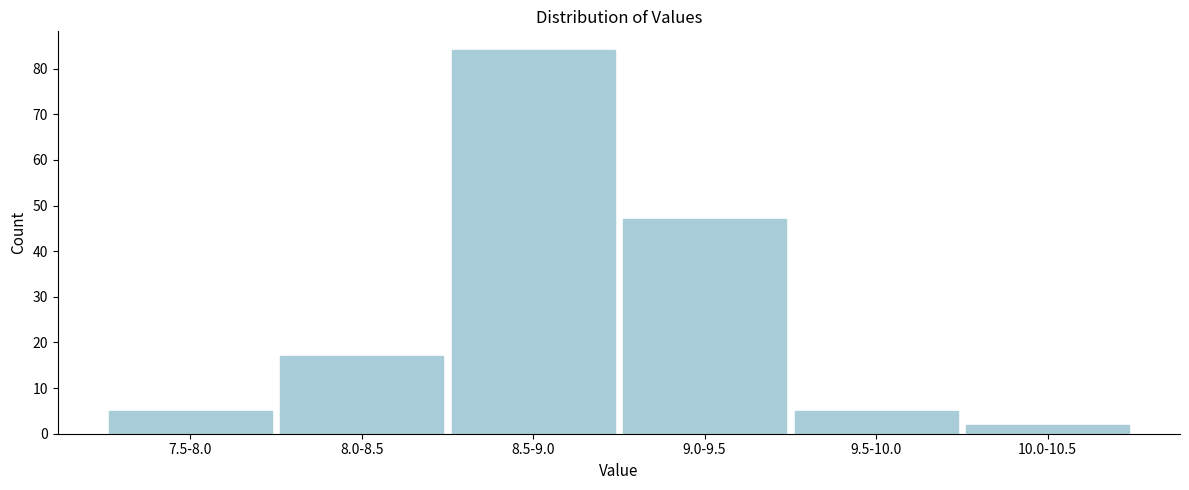

Reading left to right, what are all the values shown in this chart?

7.5-8.0=5	8.0-8.5=17	8.5-9.0=84	9.0-9.5=47	9.5-10.0=5	10.0-10.5=2